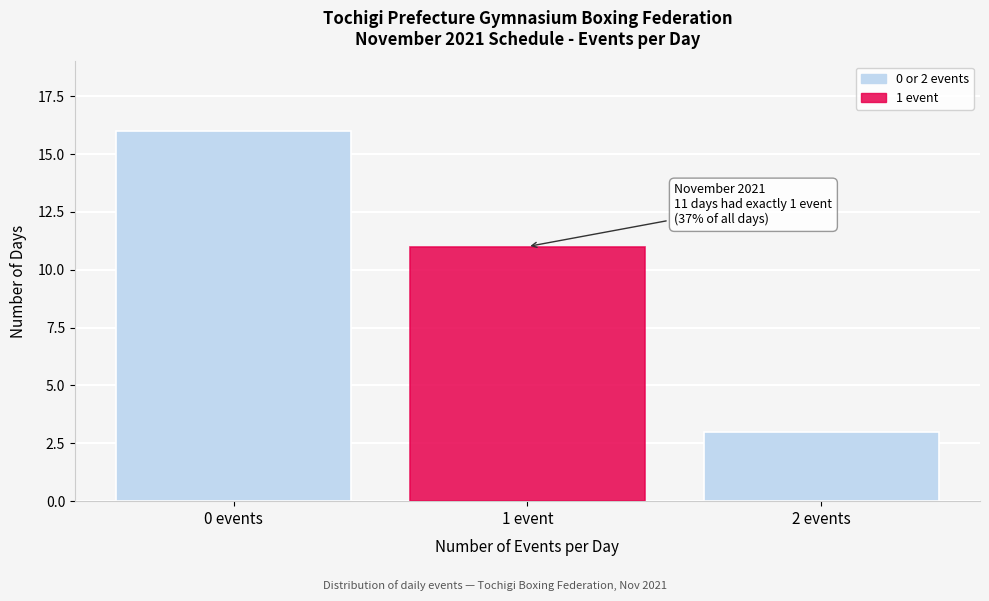

Reading left to right, what are all the values shown in this chart?

16	11	3